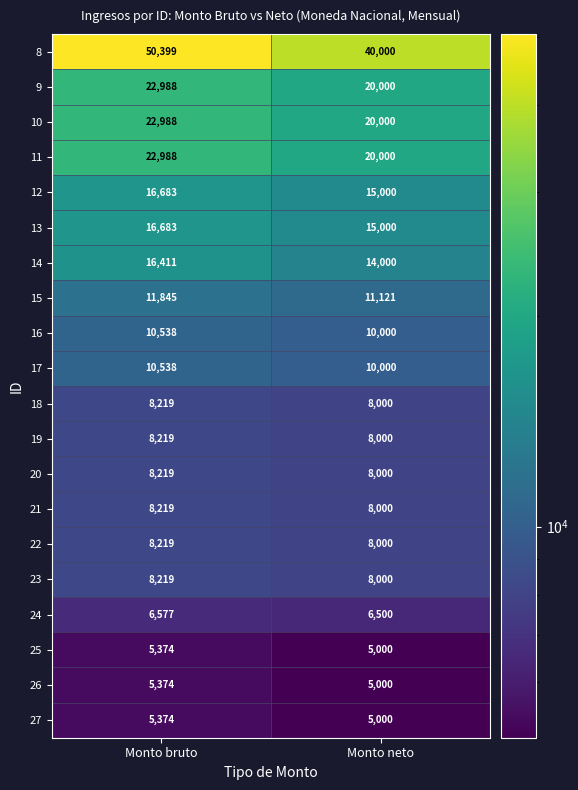

True or false: 20 has a value of 8219 at Monto bruto.

True